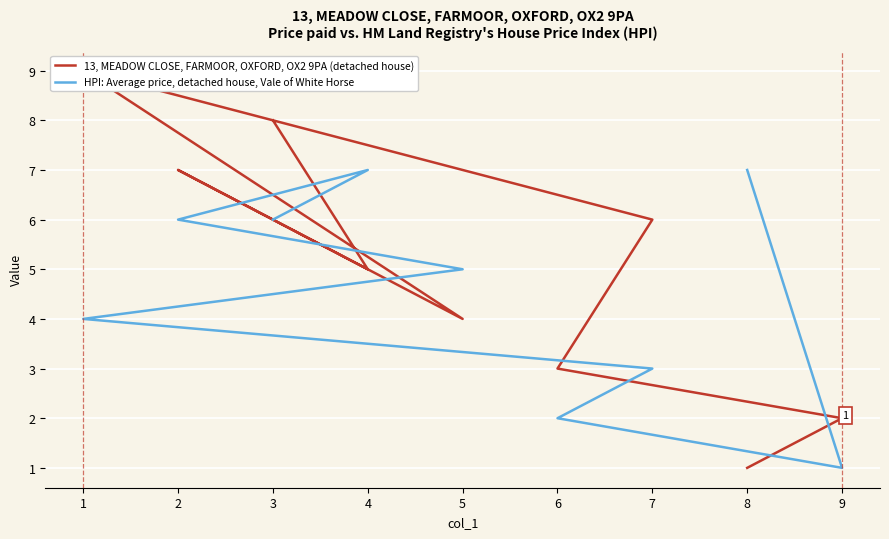

What is the maximum value for 13, MEADOW CLOSE, FARMOOR, OXFORD, OX2 9PA (detached house)?

9